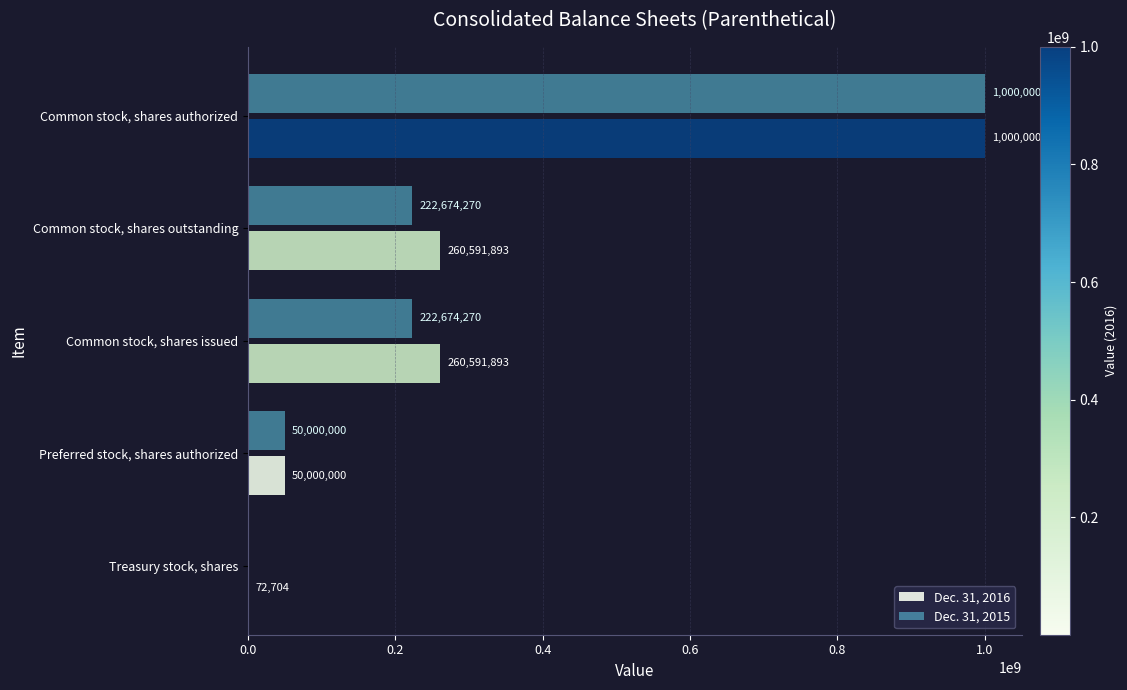

The value of Dec. 31, 2016 at Common stock, shares outstanding is 260591893. True or false?

True